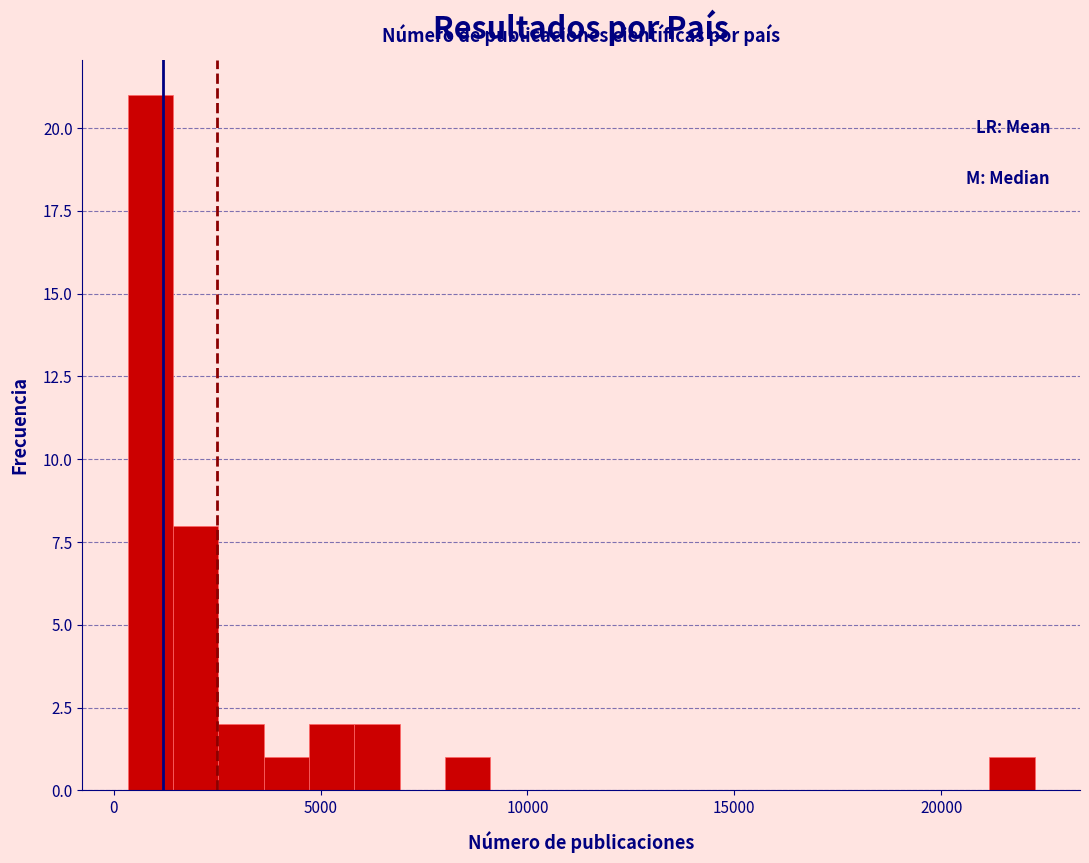

Around what value on the x-axis is the tallest bar? Give the approximate position of its centre, as read against the axis.

1000